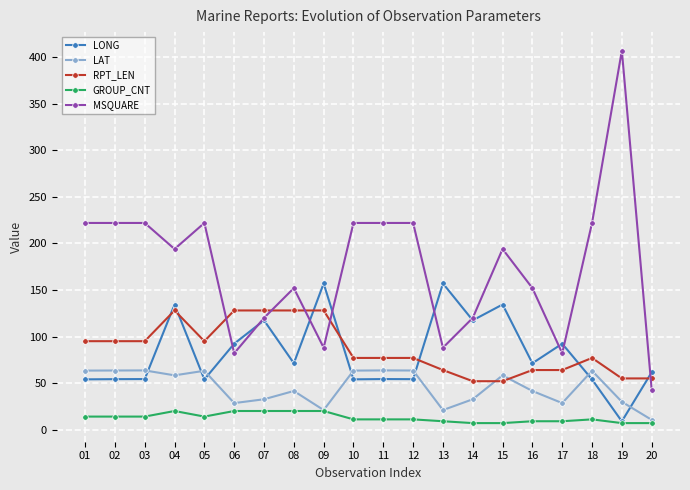

What is the value of the GROUP_CNT point at the 6th from the left?

20.0